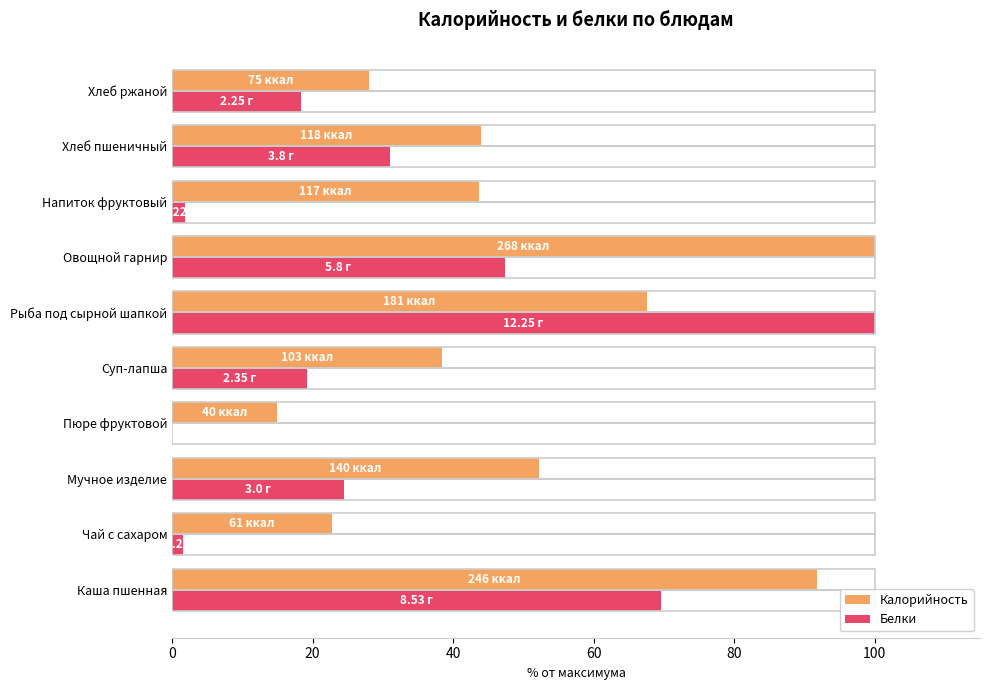

What is the sum of all Белки values?

313.5